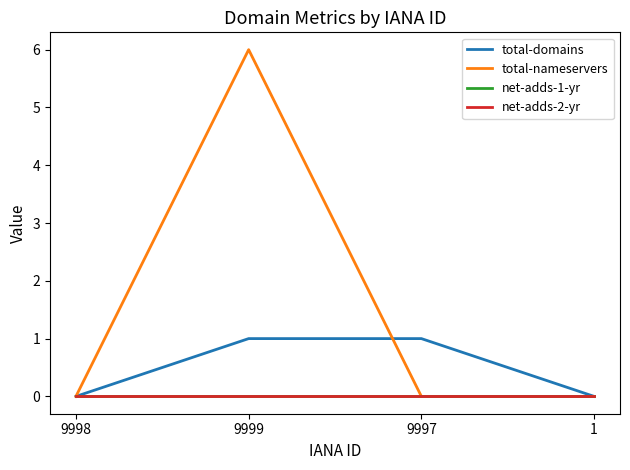

Is this an area chart (filled region under the line)?

No